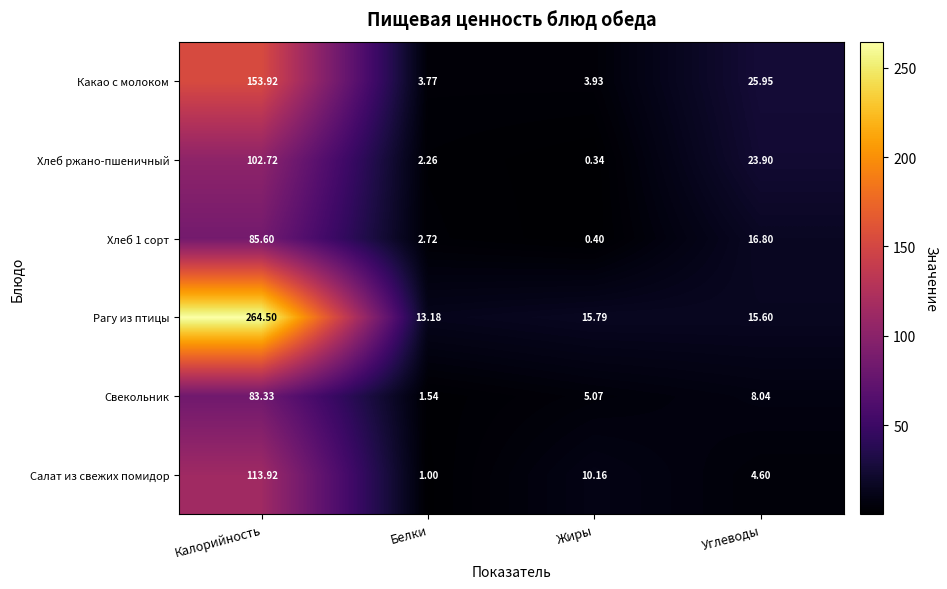

At Жиры, list the series in order from largest to smallest.

Рагу из птицы, Салат из свежих помидор, Свекольник, Какао с молоком, Хлеб 1 сорт, Хлеб ржано-пшеничный